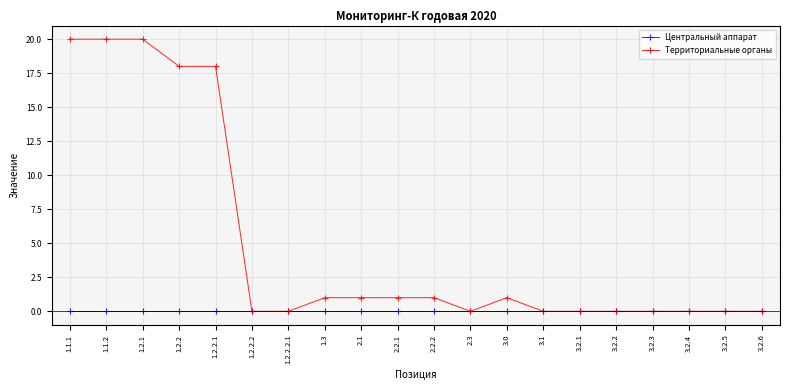

Which series has the largest total across all categories?

Территориальные органы